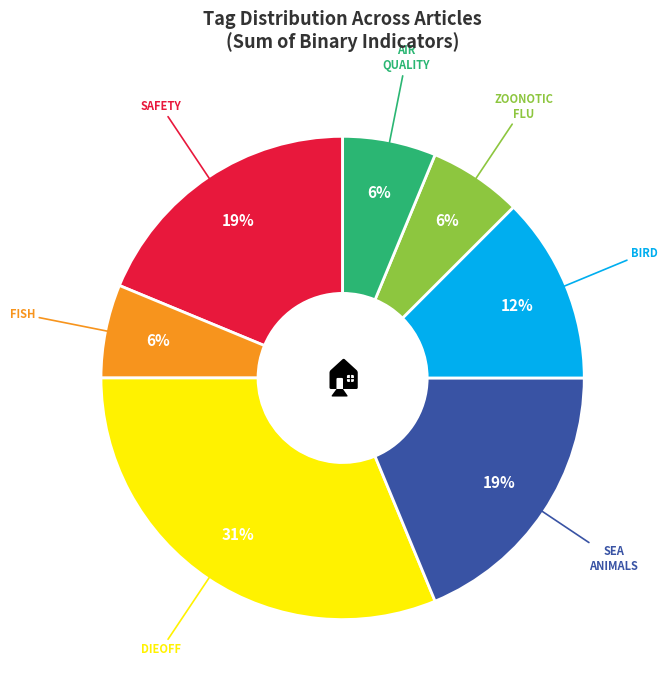

Is there any slice that represents more than half of the pie?

No